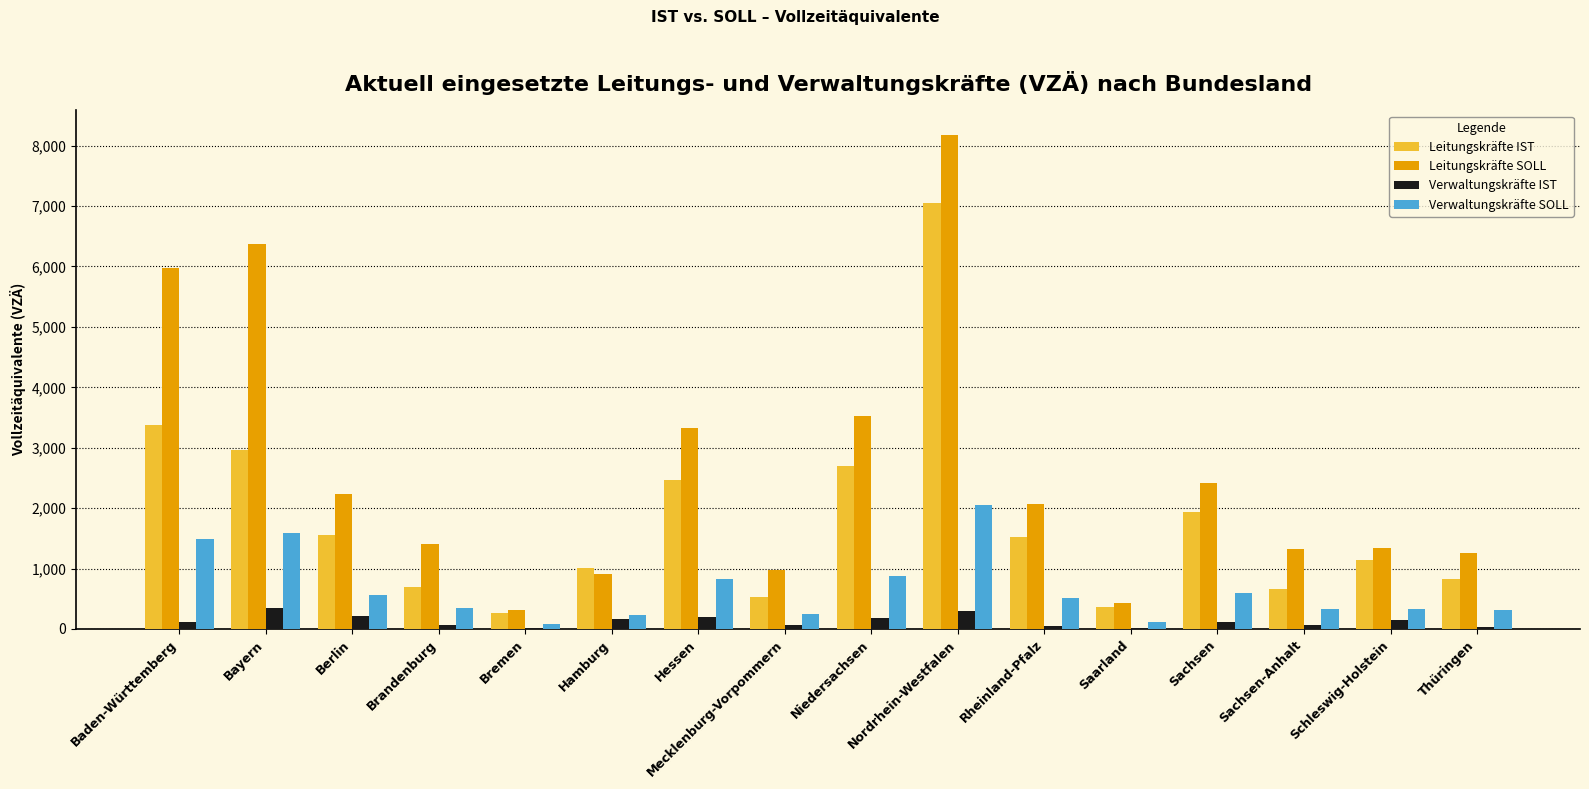

Is it true that Leitungskräfte IST equals 893.3 at Berlin?

False